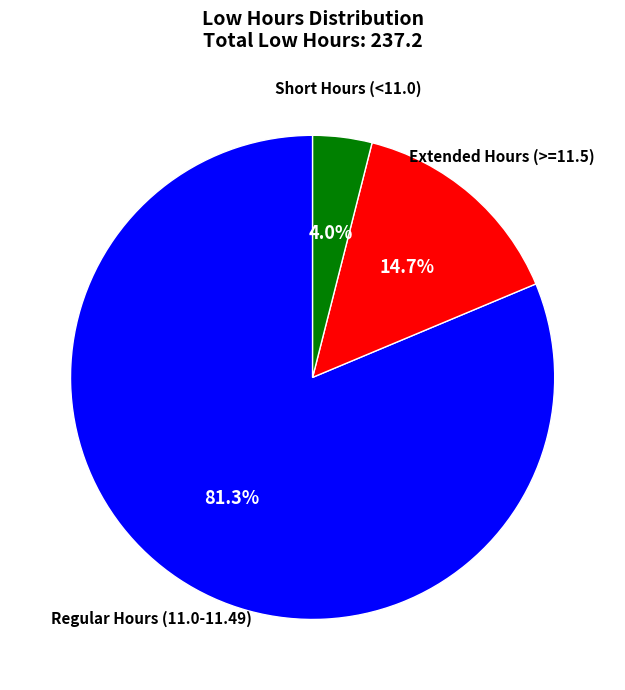

Is there any slice that represents more than half of the pie?

Yes